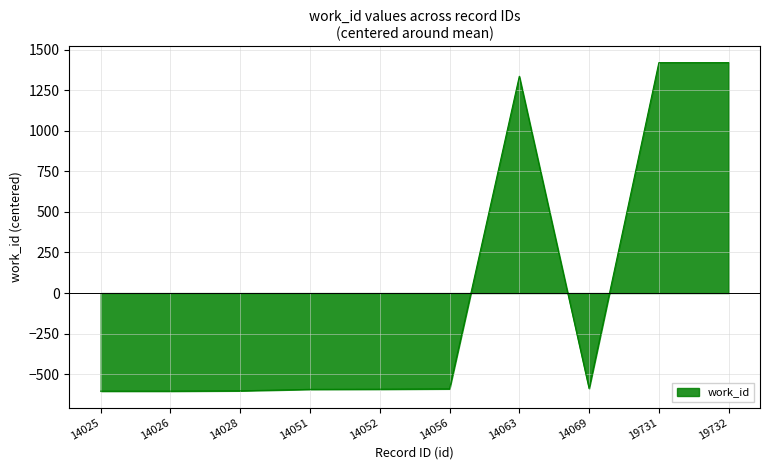

What is the change in value from 14056 to 14063?

+1926.0